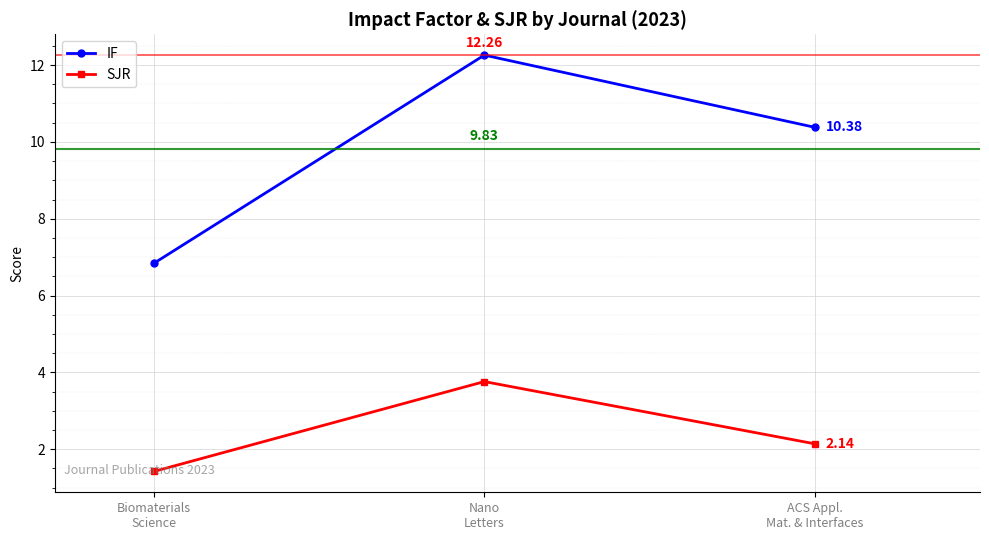

What is the difference between the second highest and minimum values in the IF series?

3.5